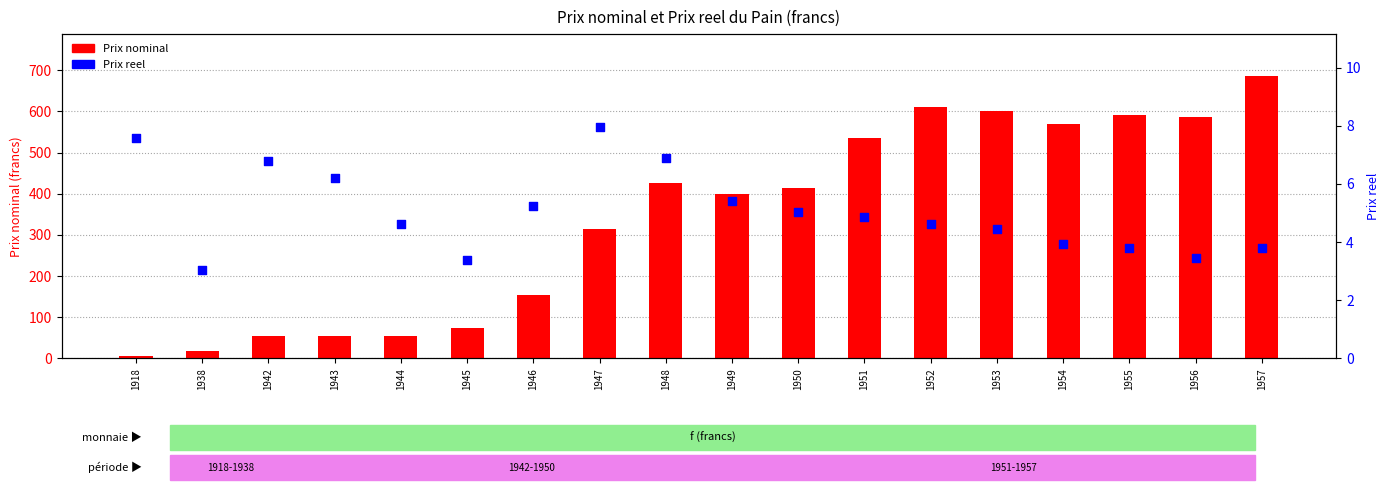

What are all the series names shown in the legend?

Prix nominal, Prix reel